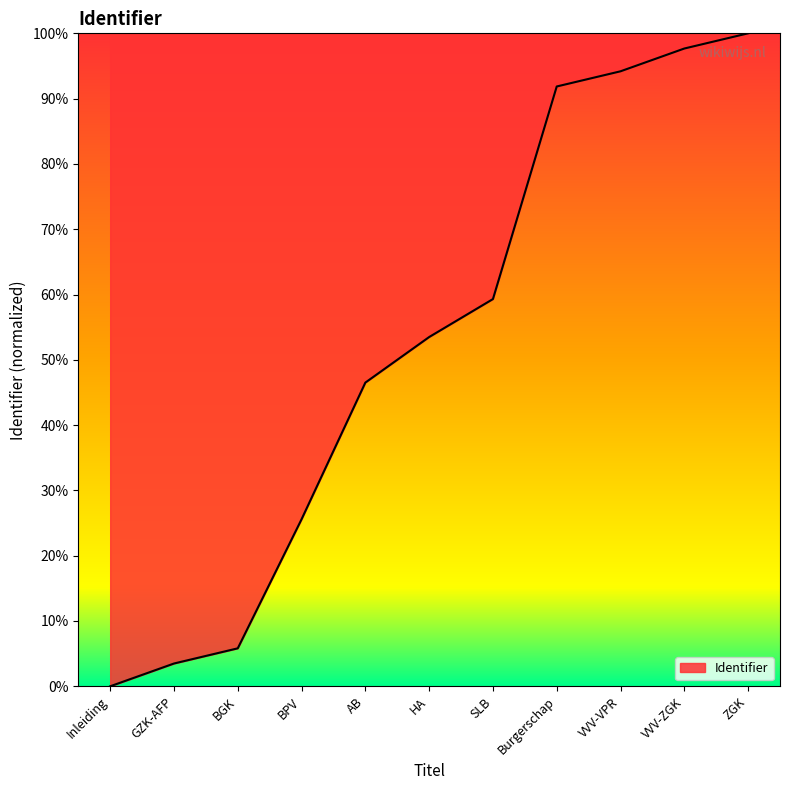

True or false: the data shows 53.5 at Inleiding.

False